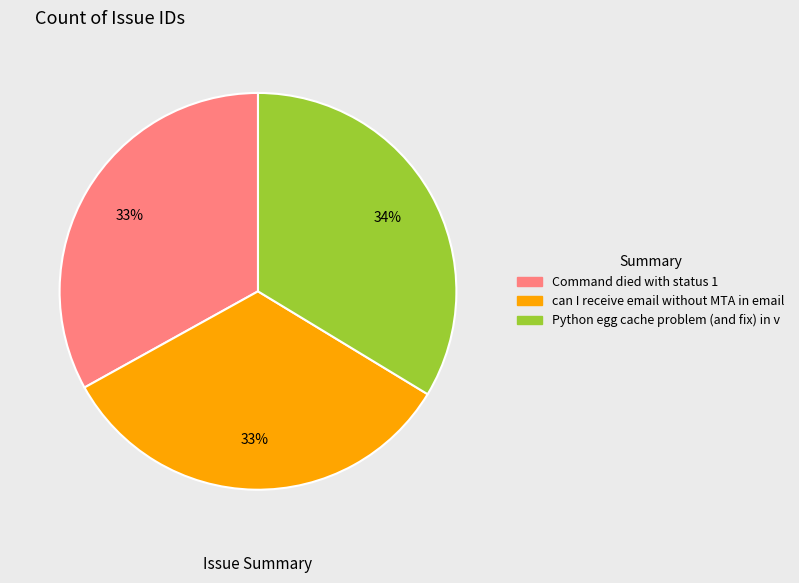

Between Command died with status 1 and Python egg cache problem (and fix) in v, which is larger?

Python egg cache problem (and fix) in v